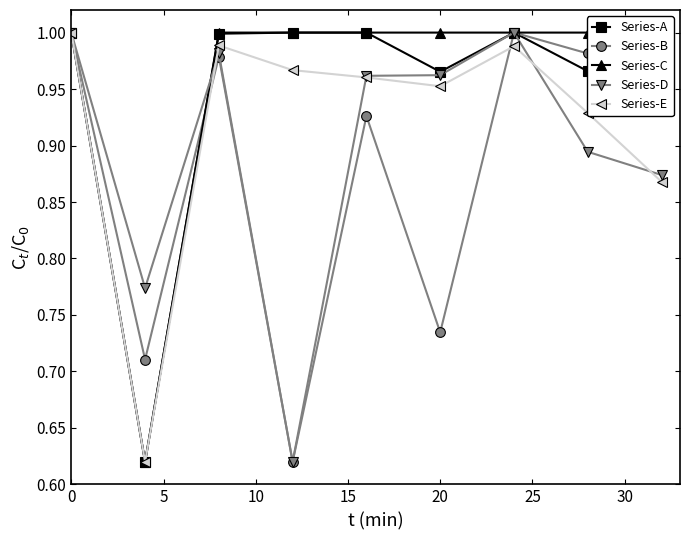

The value of Series-A at 20 is 0.2. True or false?

False